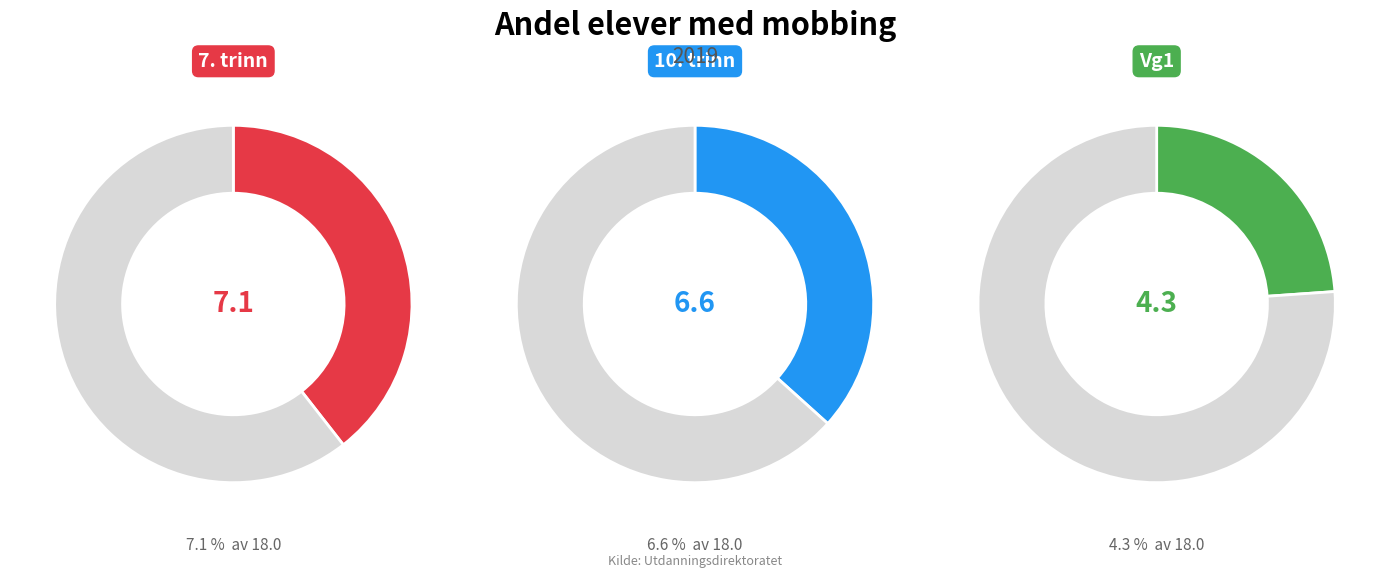

Is it true that 7. trinn is 47% of the pie?

False